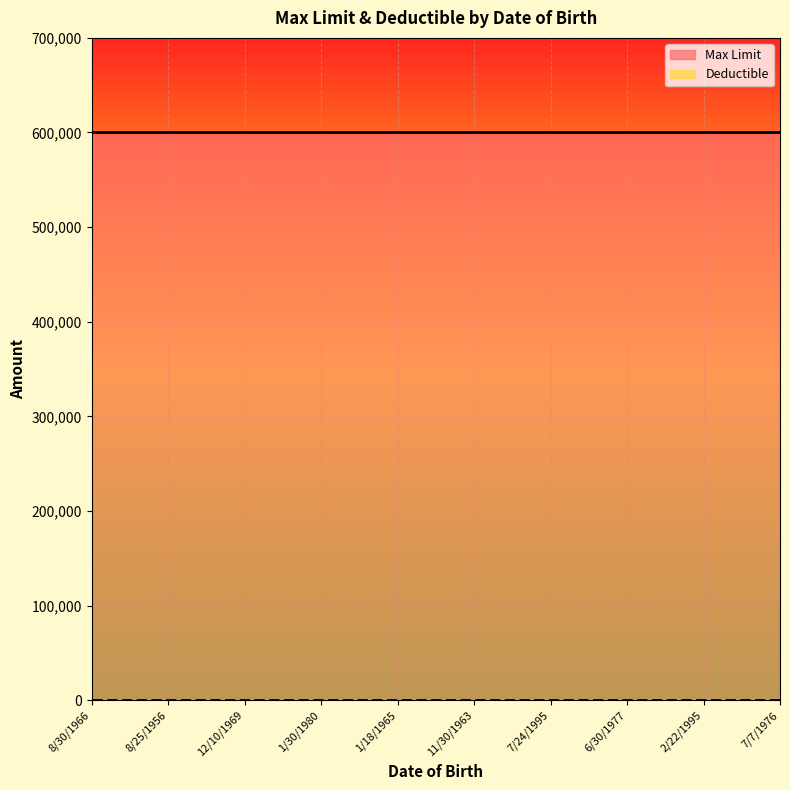

What is the total value across all series at 7/24/1995?

600000